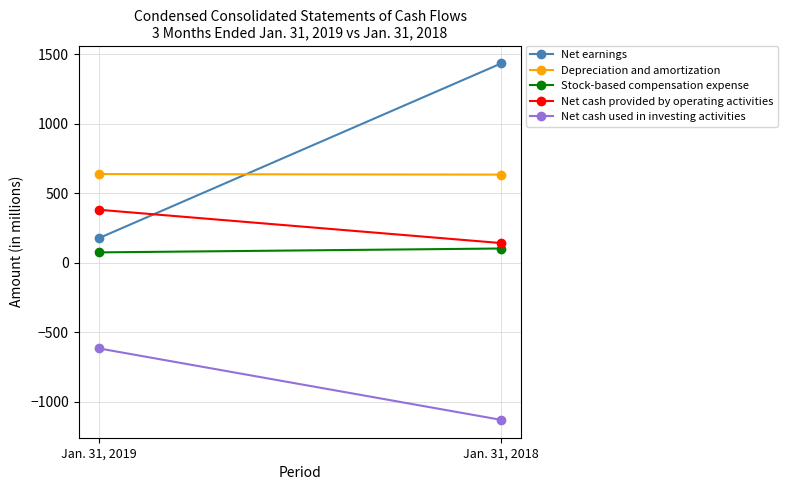

What are all the series names shown in the legend?

Net earnings, Depreciation and amortization, Stock-based compensation expense, Net cash provided by operating activities, Net cash used in investing activities